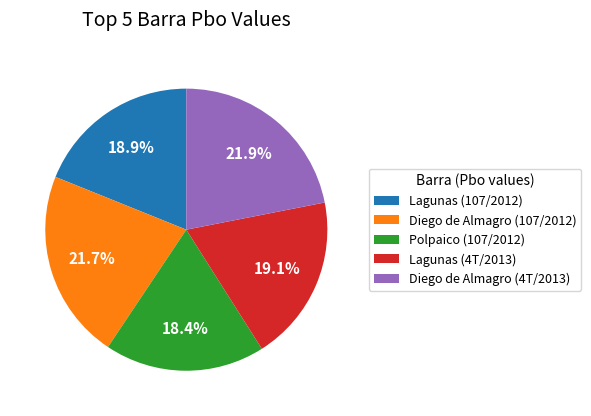

What is the smallest slice in the pie chart?

Polpaico (107/2012)